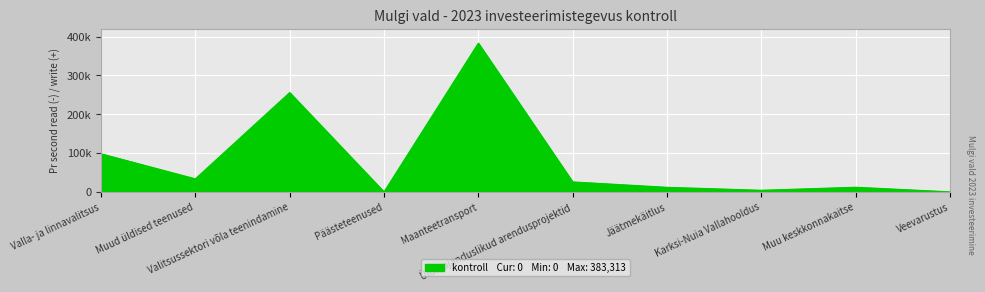

What is the difference between the maximum and second lowest values?

383313